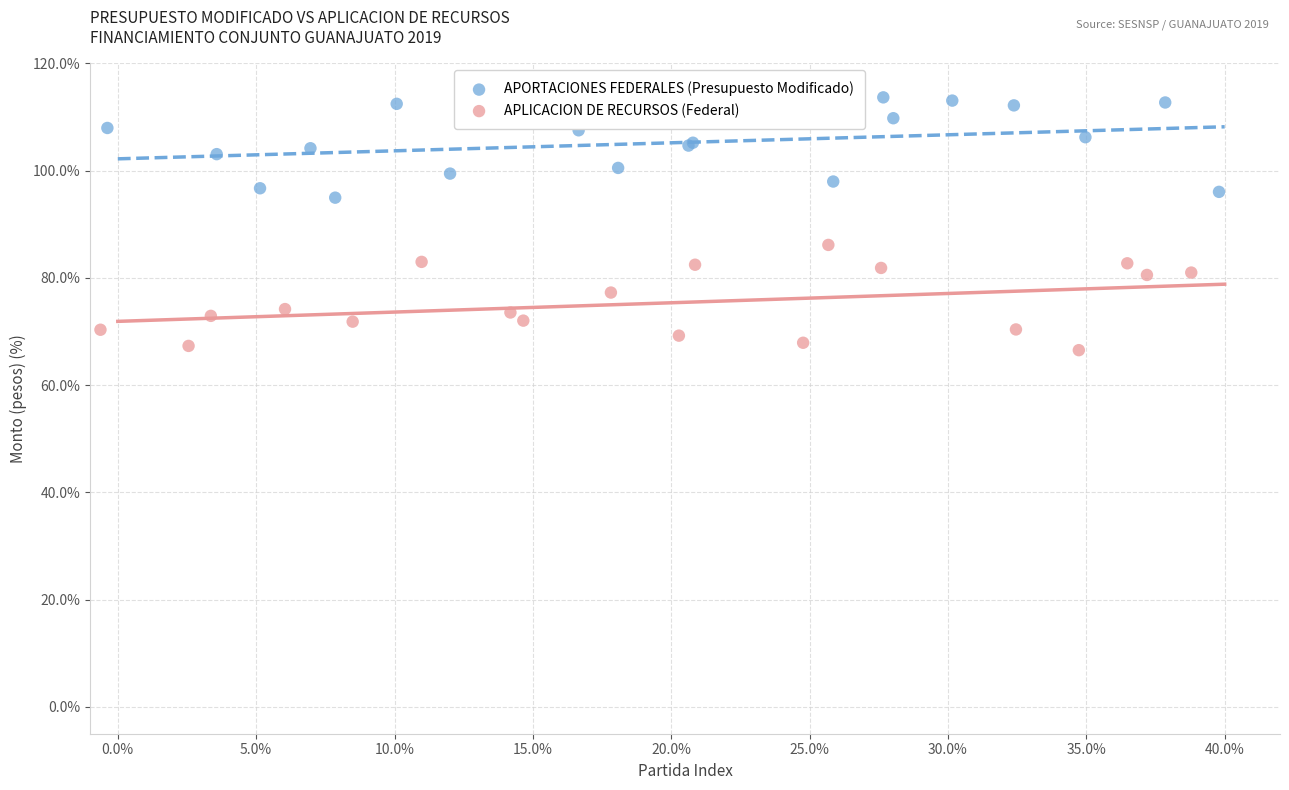

Which series reaches the maximum Y coordinate?

APORTACIONES FEDERALES (Presupuesto Modificado)